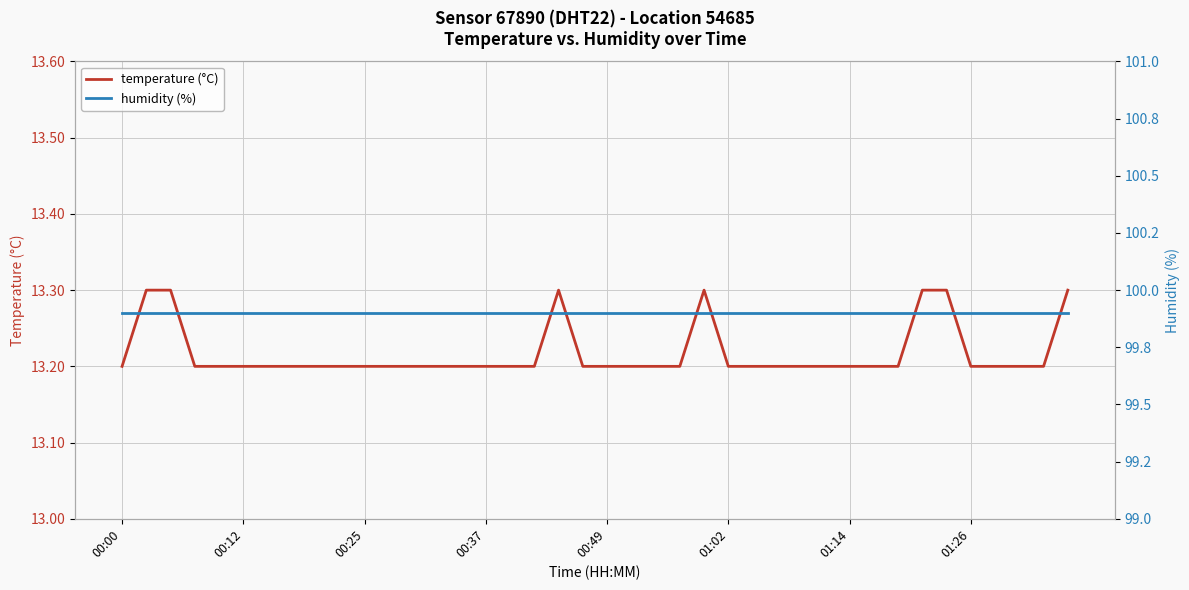

True or false: temperature (°C) has a value of 13.2 at 01:26.

True